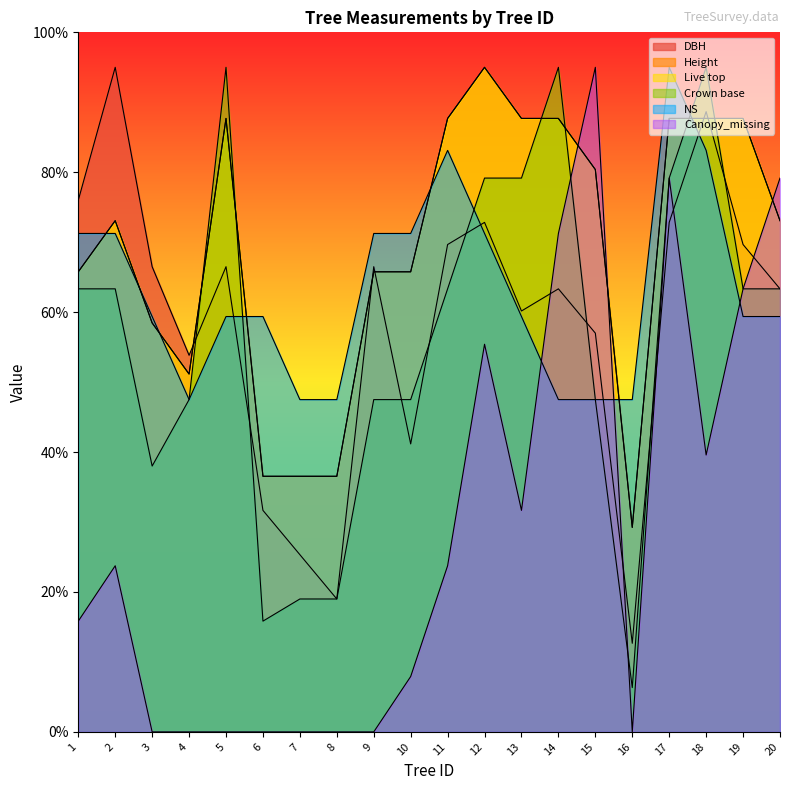

What is the value of the Live top point at the 18th from the left?

87.7